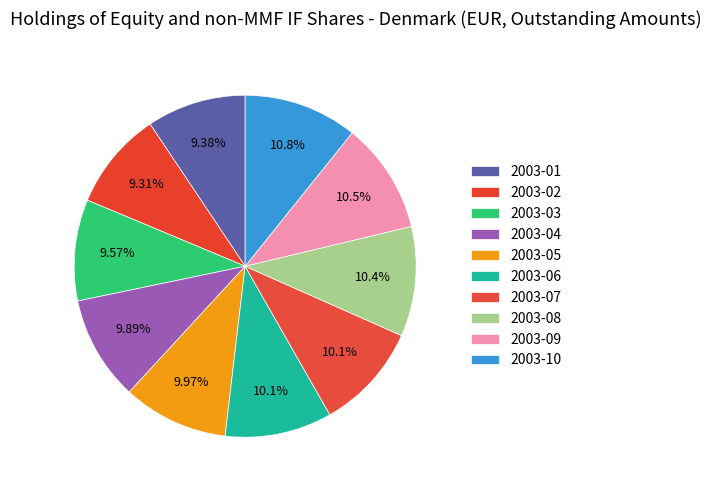

How many segments does this pie chart have?

10